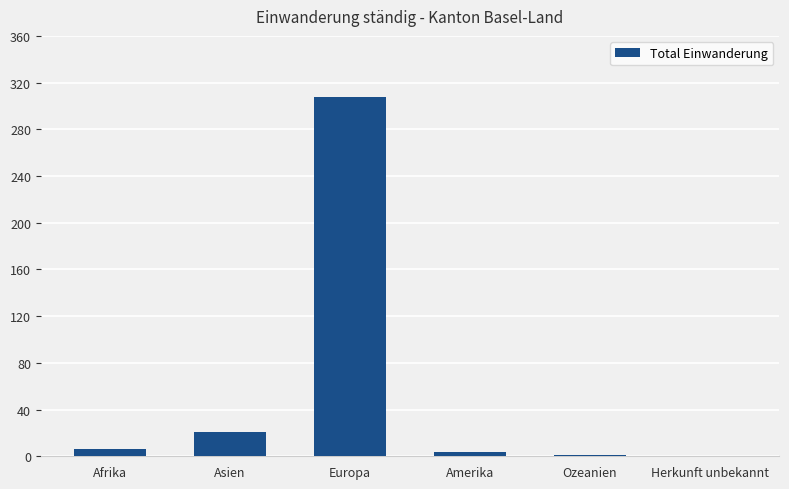

How many distinct data groups are displayed?

1